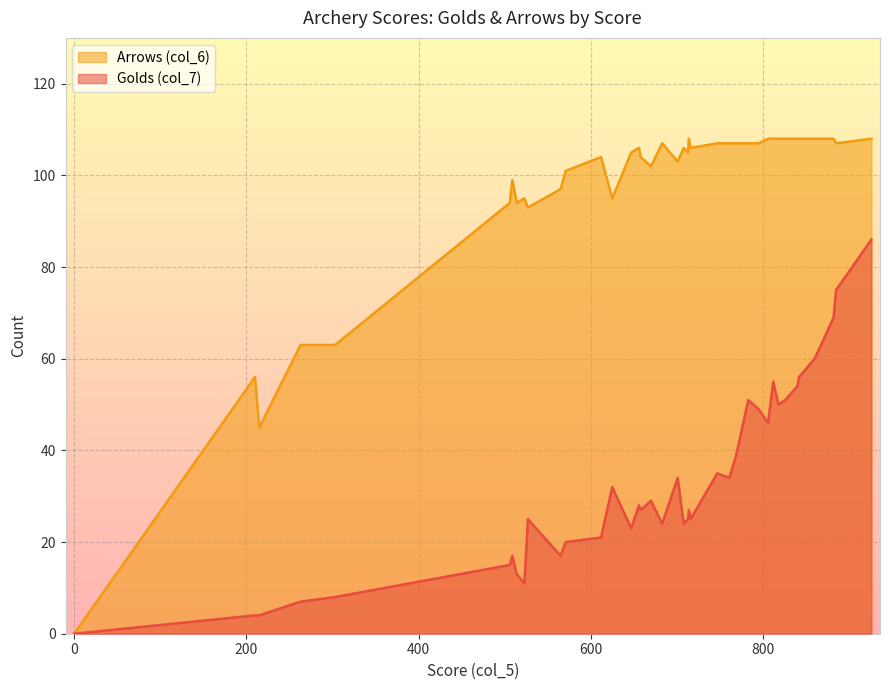

List the series in order of their peak value, lowest first.

Golds (col_7), Arrows (col_6)